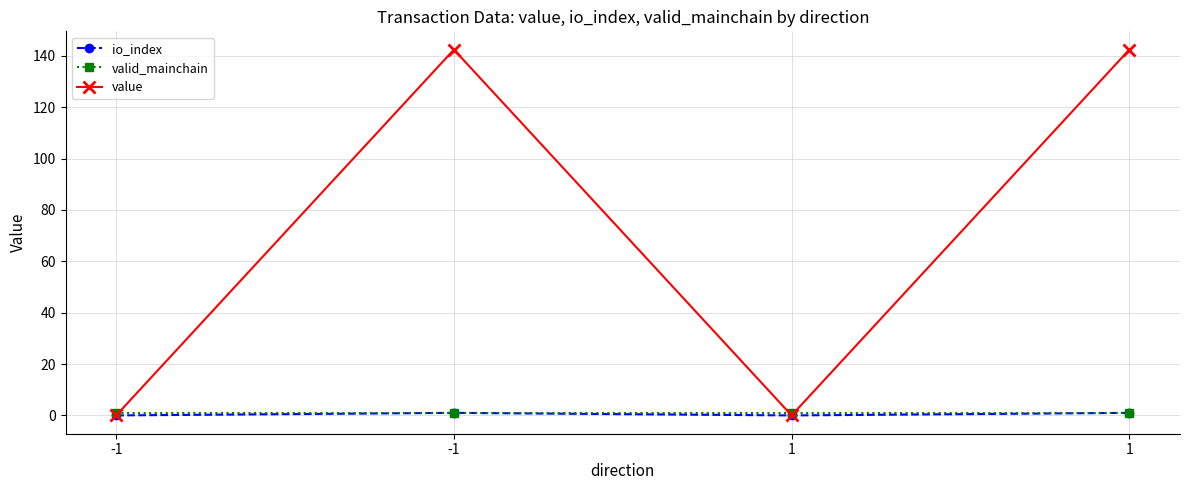

How many values in the io_index series are below 1?

2